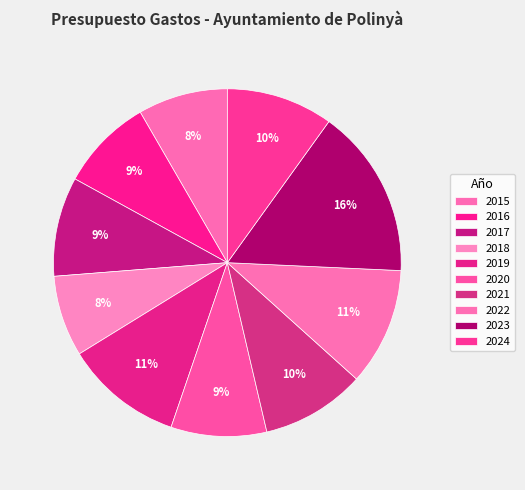

To the nearest percent, what is the average slice percentage?

10%